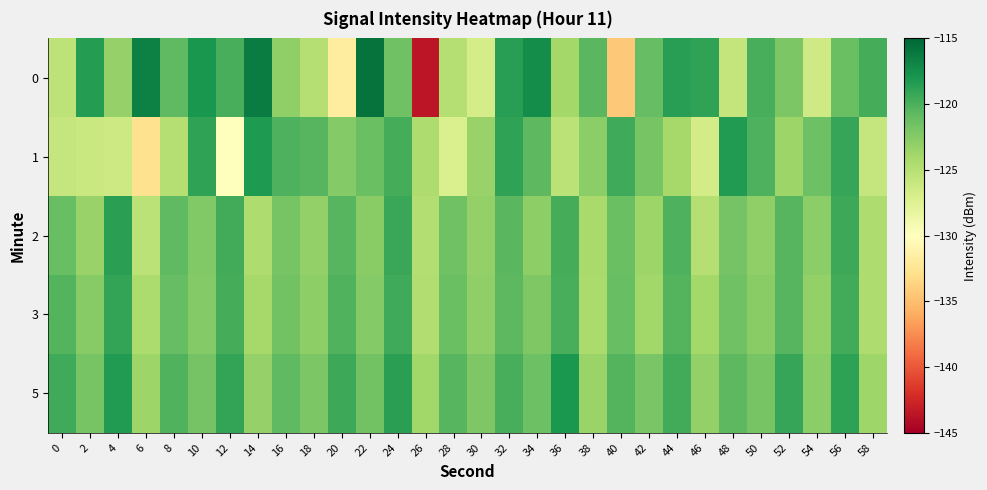

At which category is the sum across all series the highest?

56